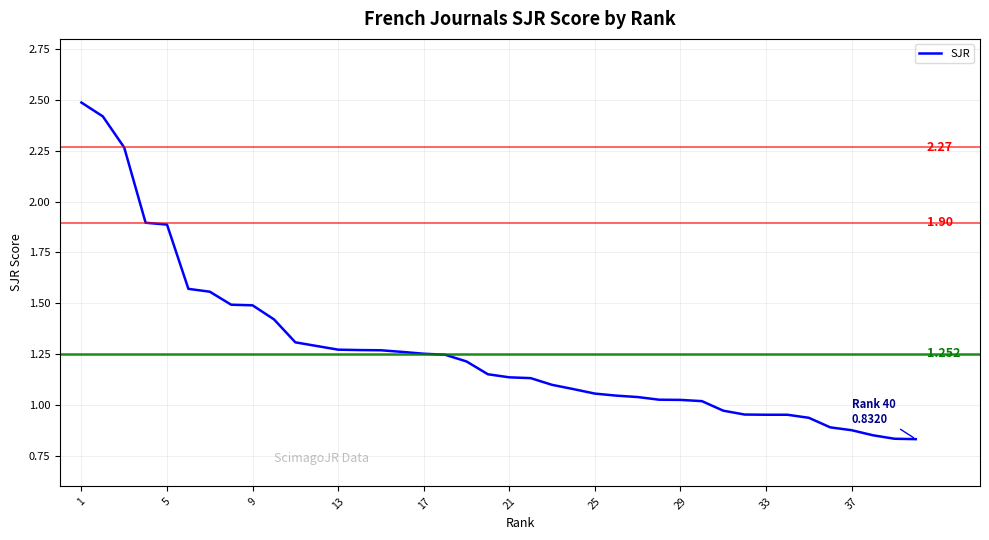

Does the chart have visible grid lines?

Yes